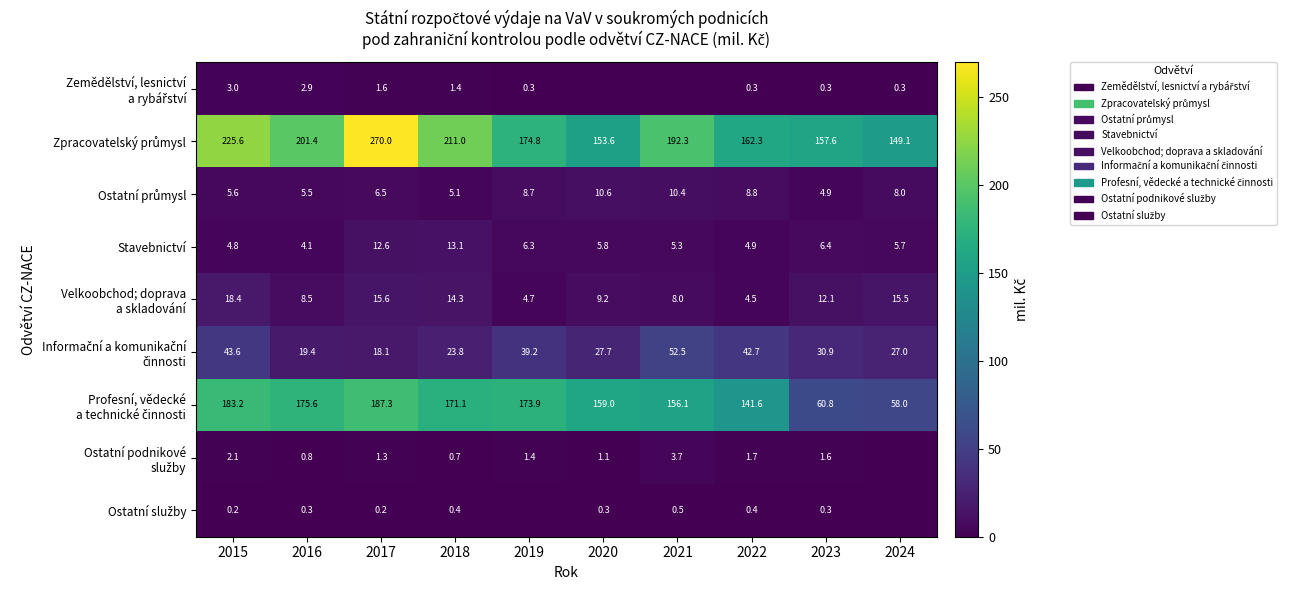

Which category has the highest value across all series?

2017